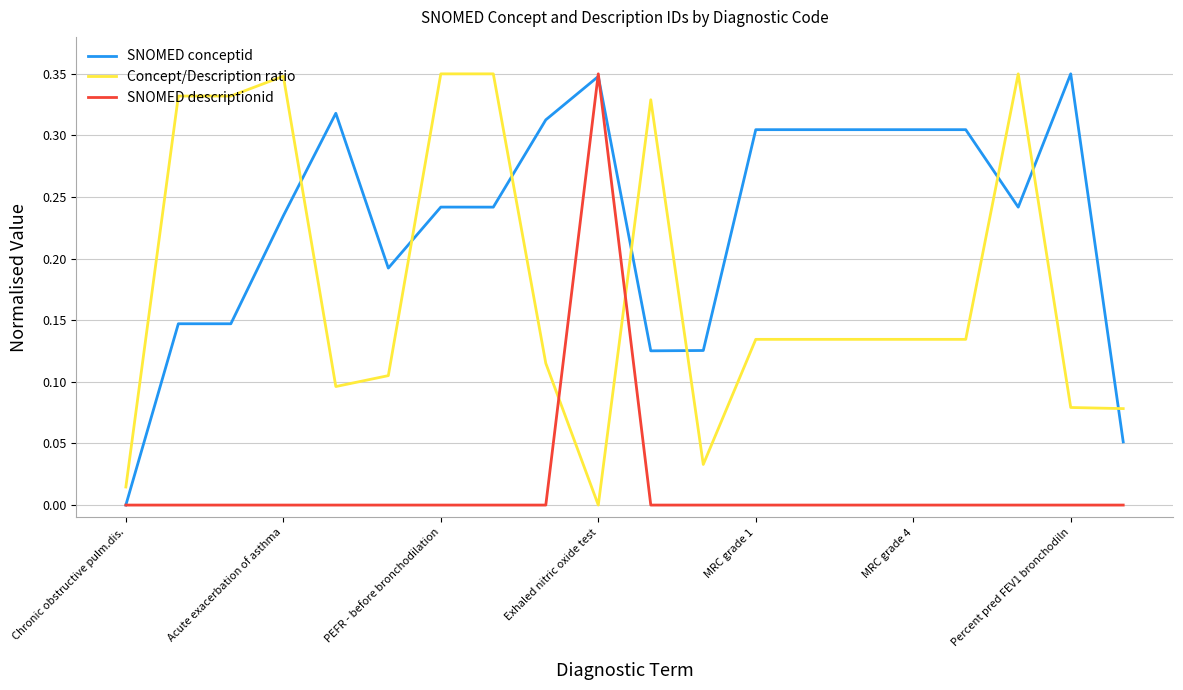

Which series has the largest total across all categories?

SNOMED conceptid